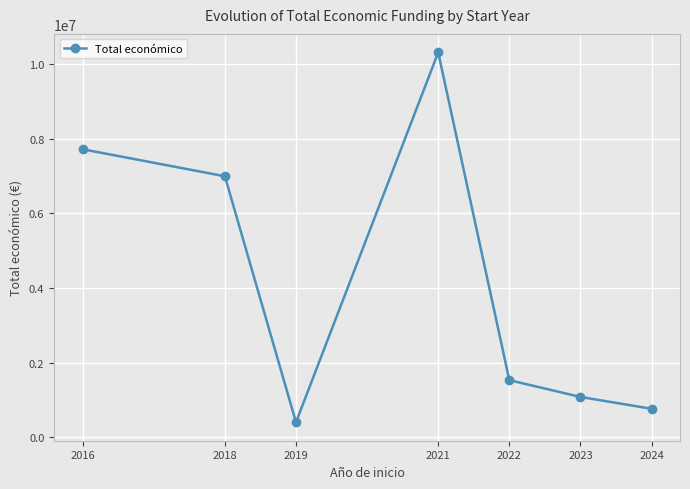

What is the sum of all values?

28803259